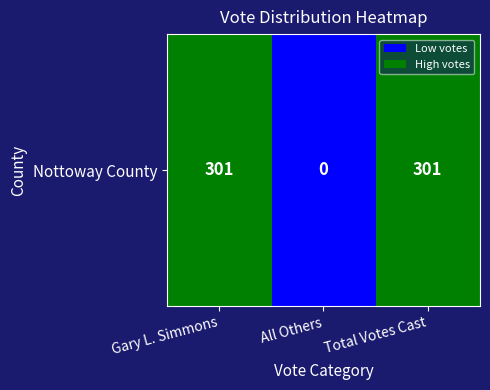

What value does the data have at Total Votes Cast, to the nearest 10?

300